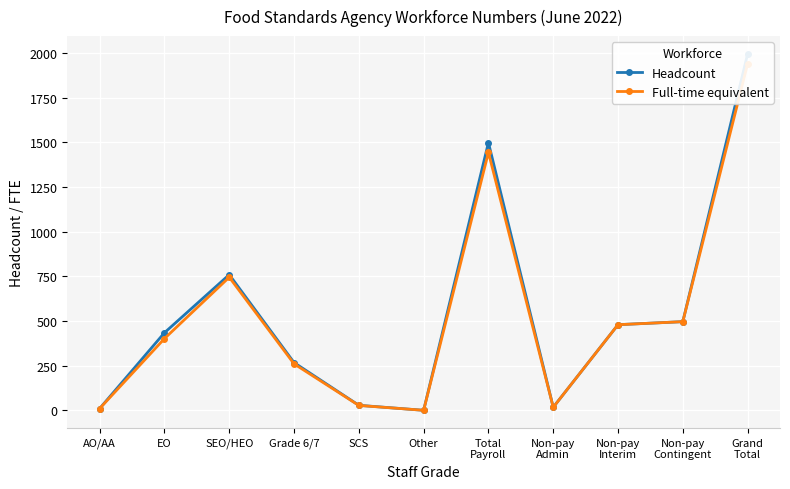

At which category does Full-time equivalent reach its first local valley?

Other